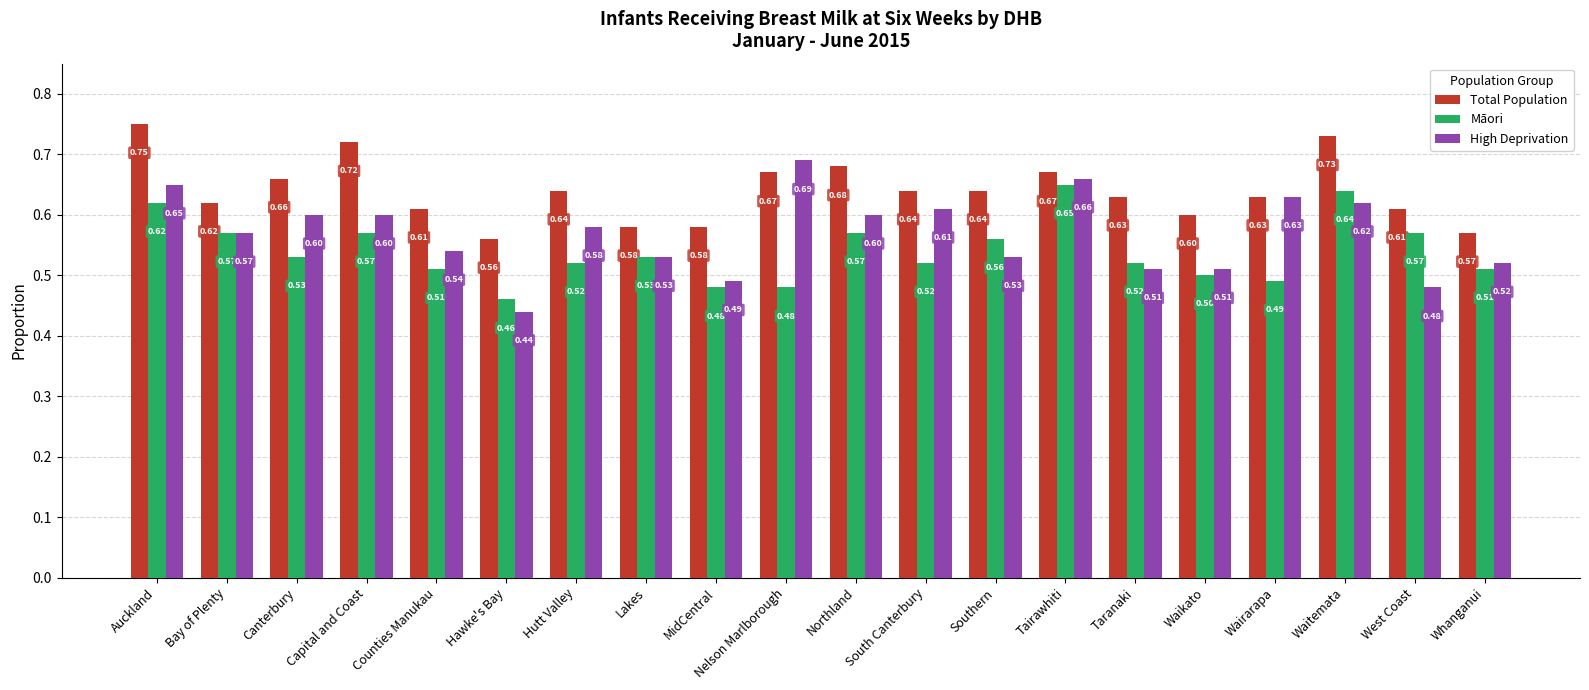

Which series has the largest range (max minus min)?

High Deprivation